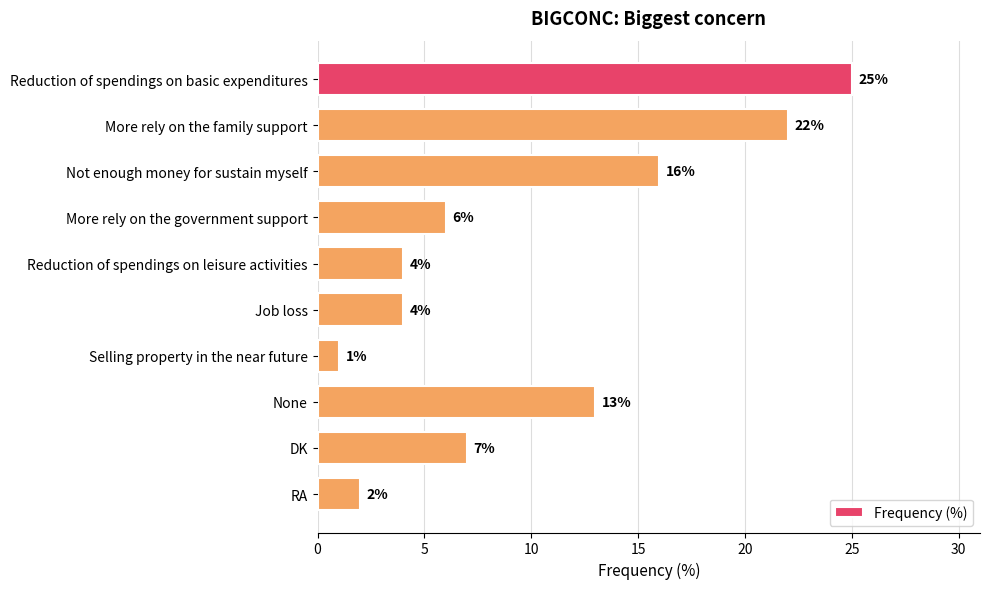

What is the sum of all values?

100